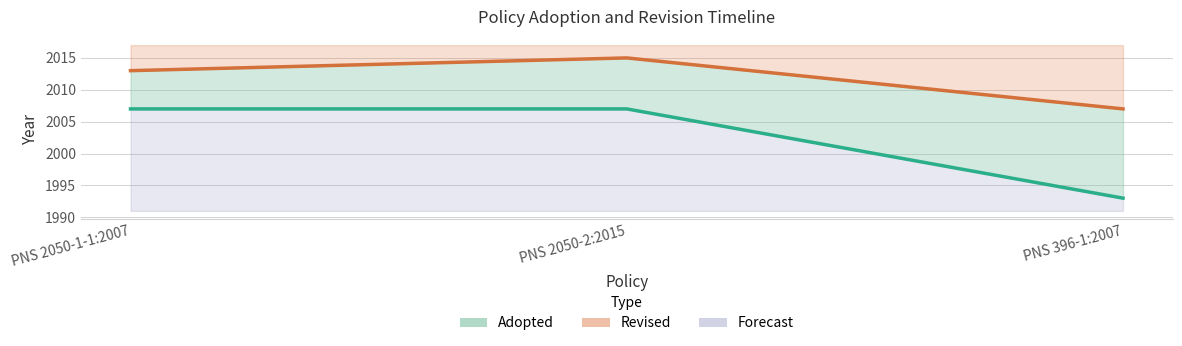

Does the chart have visible grid lines?

Yes